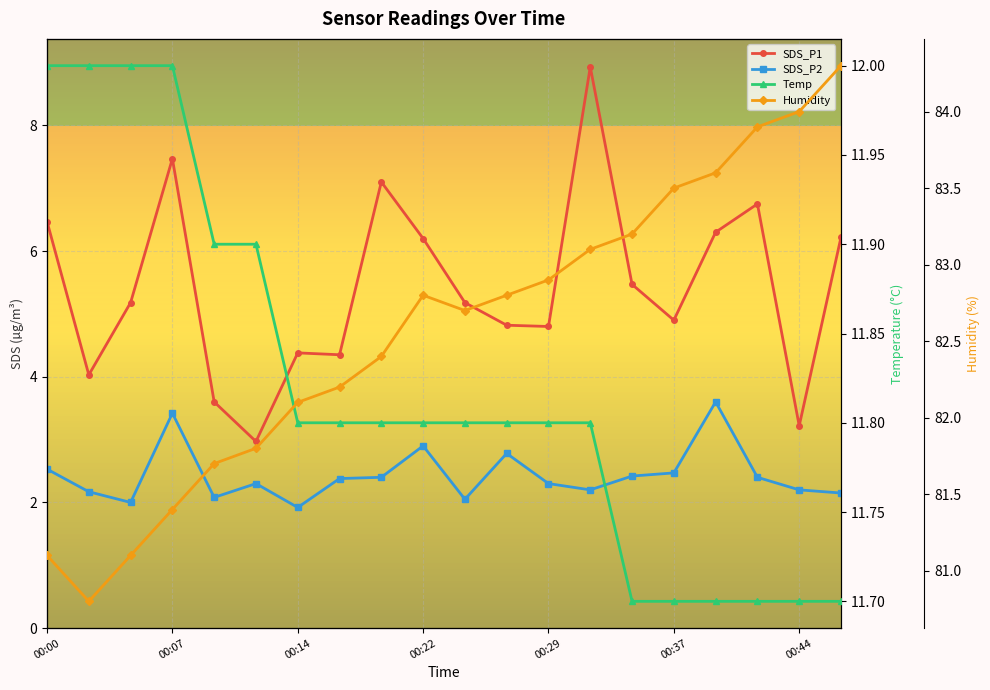

How many interior local valleys does the SDS_P2 series have?

5